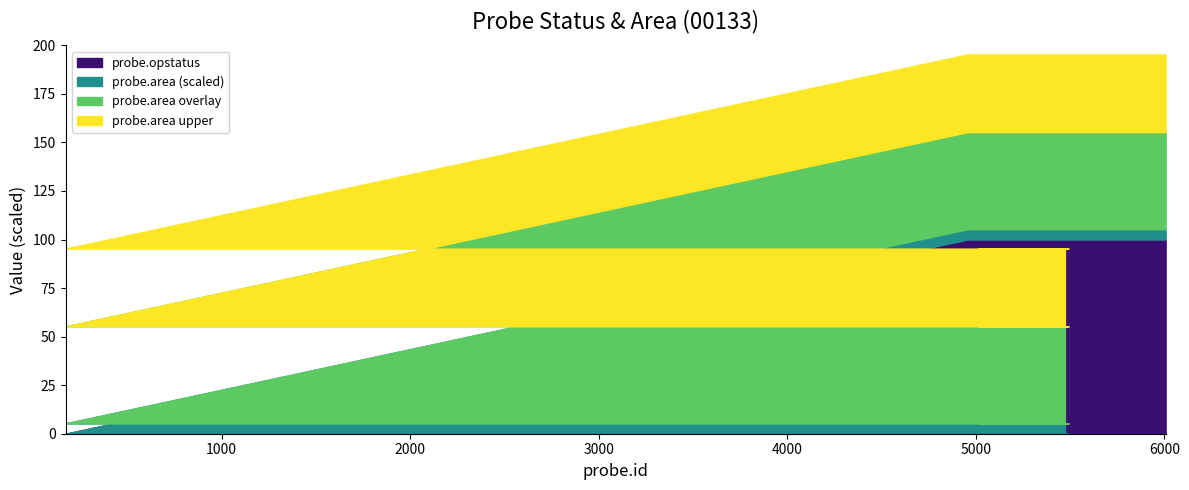

What position from the left is 5015?

5